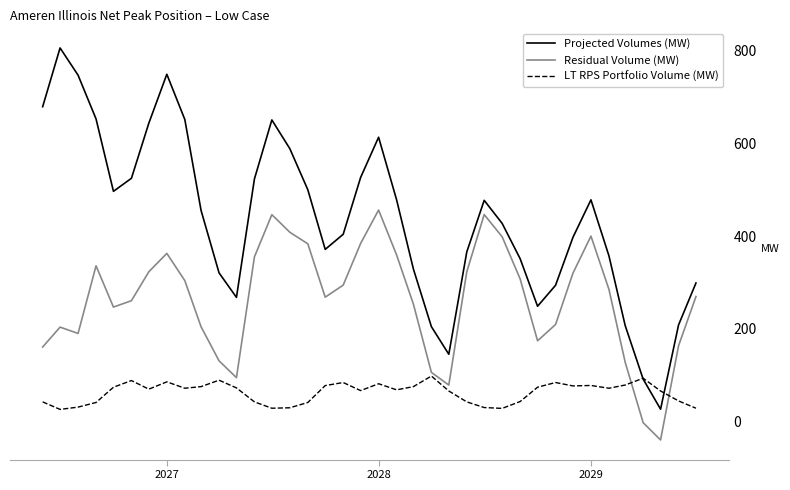

True or false: Residual Volume (MW) and Projected Volumes (MW) cross at least once.

False